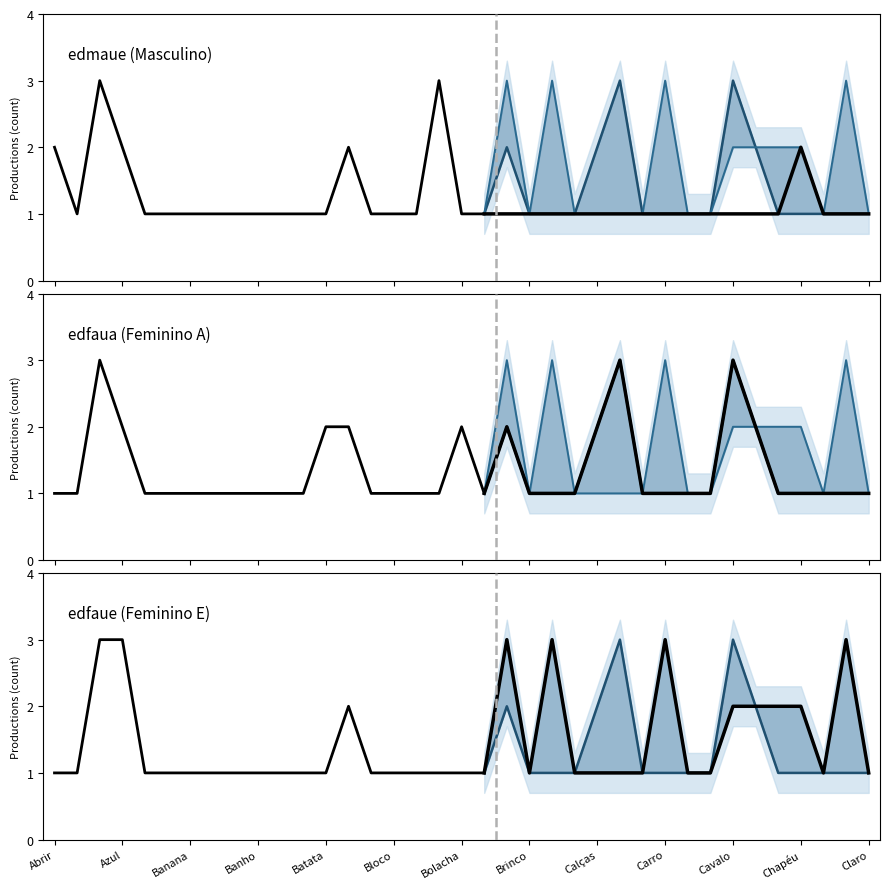

True or false: edmaue (Masc) and edfaua (Fem) intersect in this chart.

True